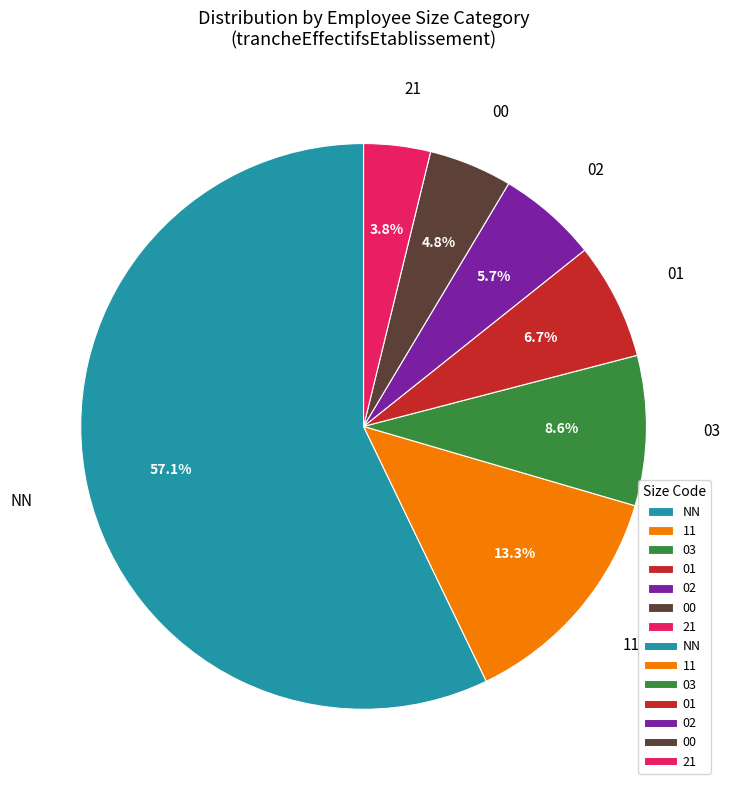

Which slice is the smallest?

21